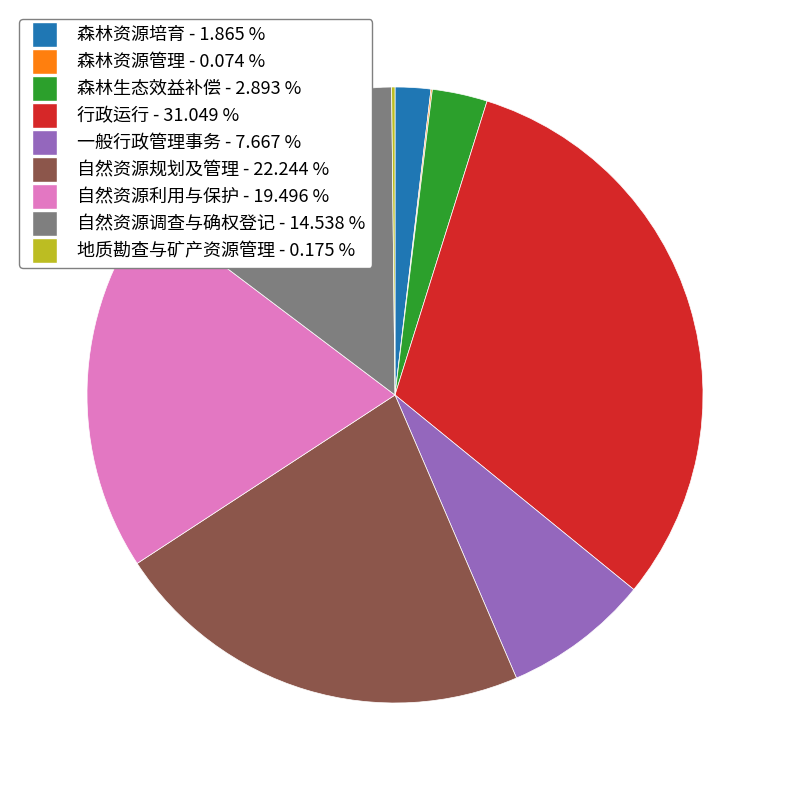

Approximately how many times larger is the value at 自然资源调查与确权登记 compared to 一般行政管理事务?

1.9